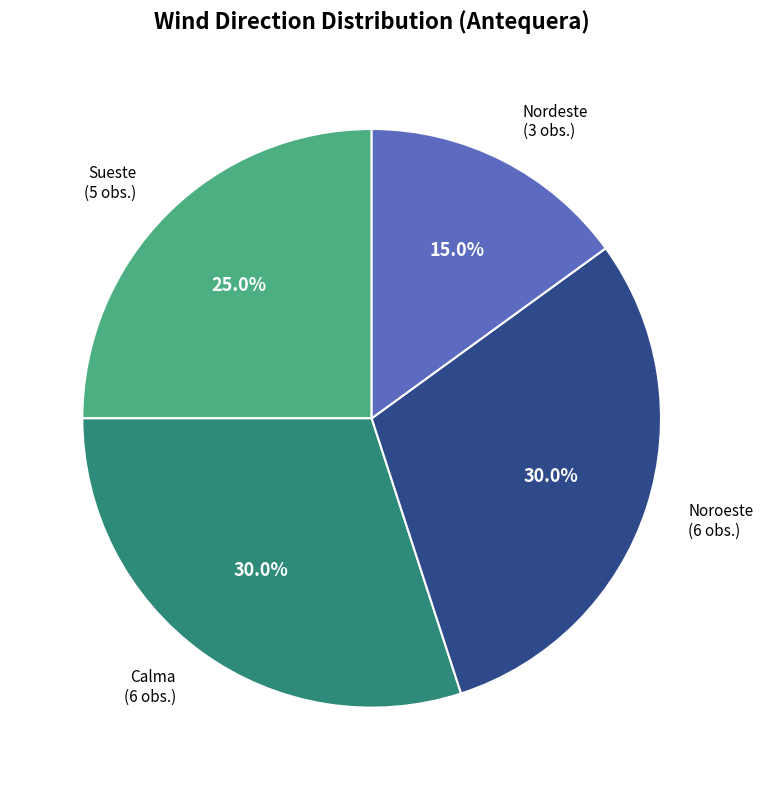

Which slice is the smallest?

Nordeste